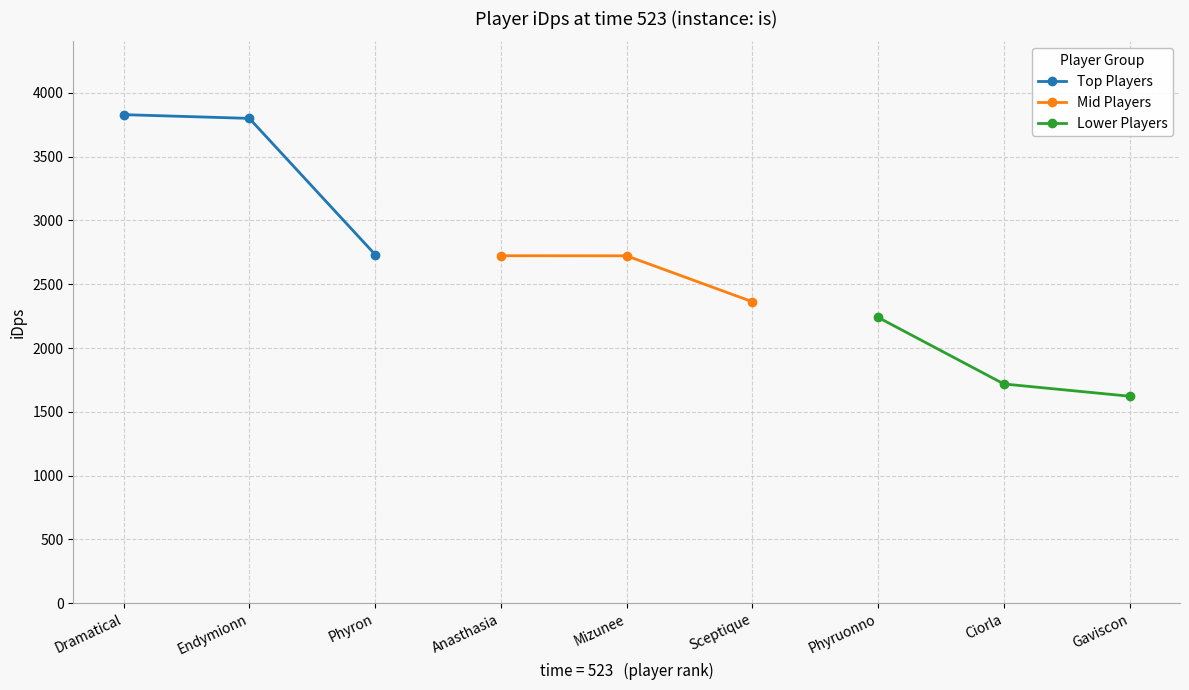

The Top Players series shows 3829.4 at Dramatical. True or false?

True